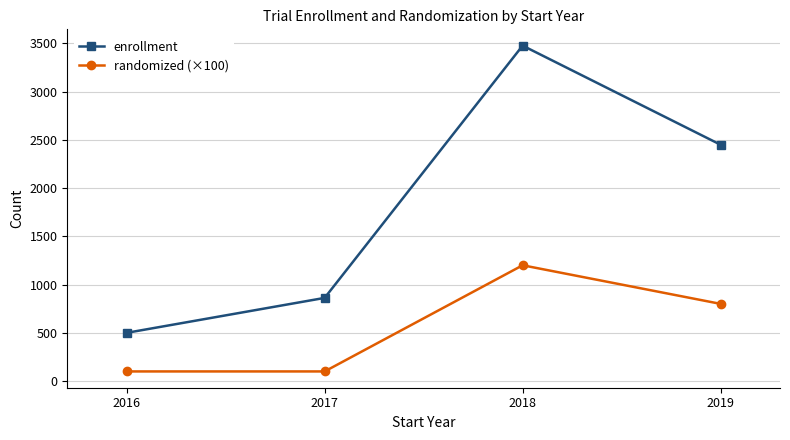

How many lines are shown in the chart?

2